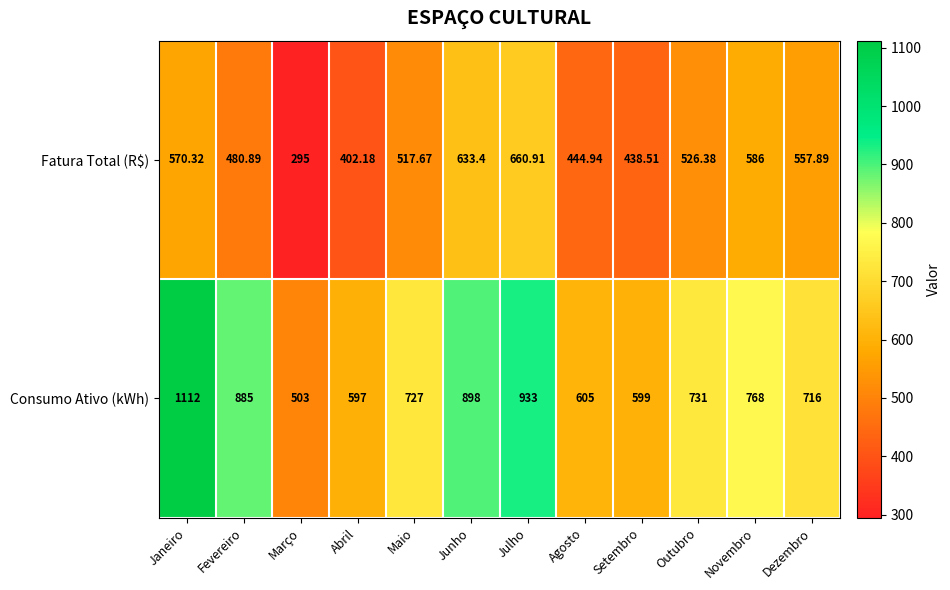

At which category is the sum across all series the highest?

Janeiro